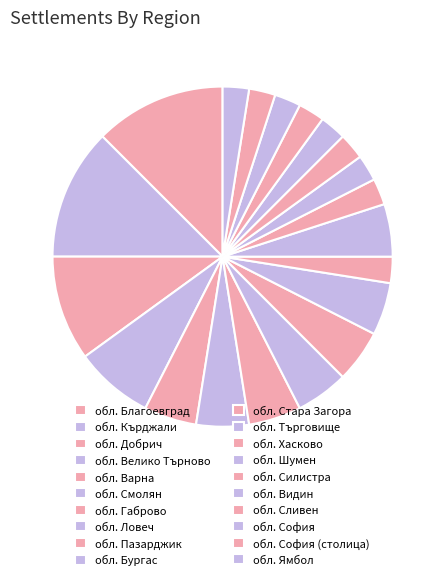

What is the change in value from обл. Благоевград to обл. Добрич?

-619